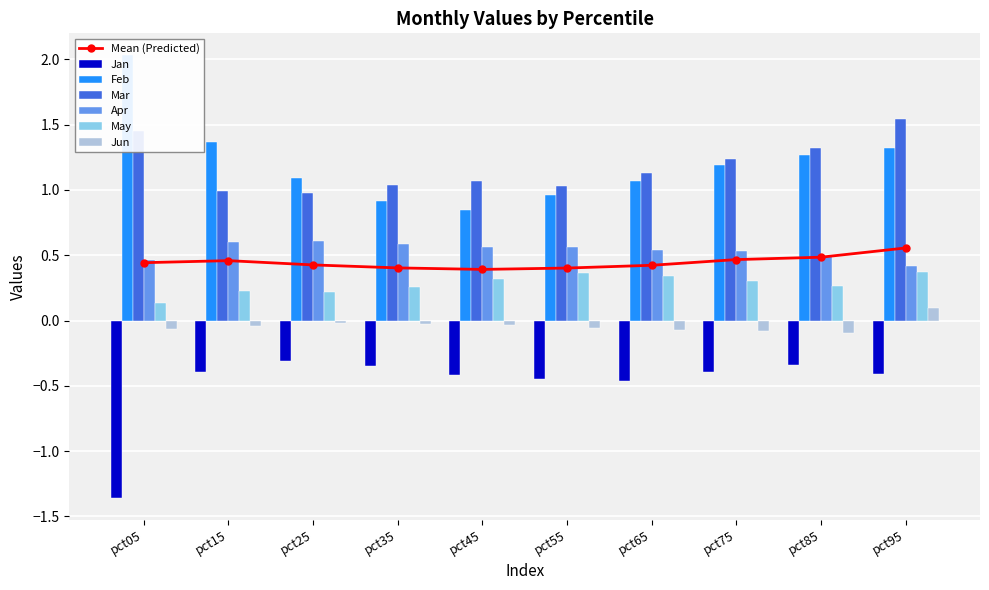

What is the sum of the Feb values at pct05 and pct55?

3.0